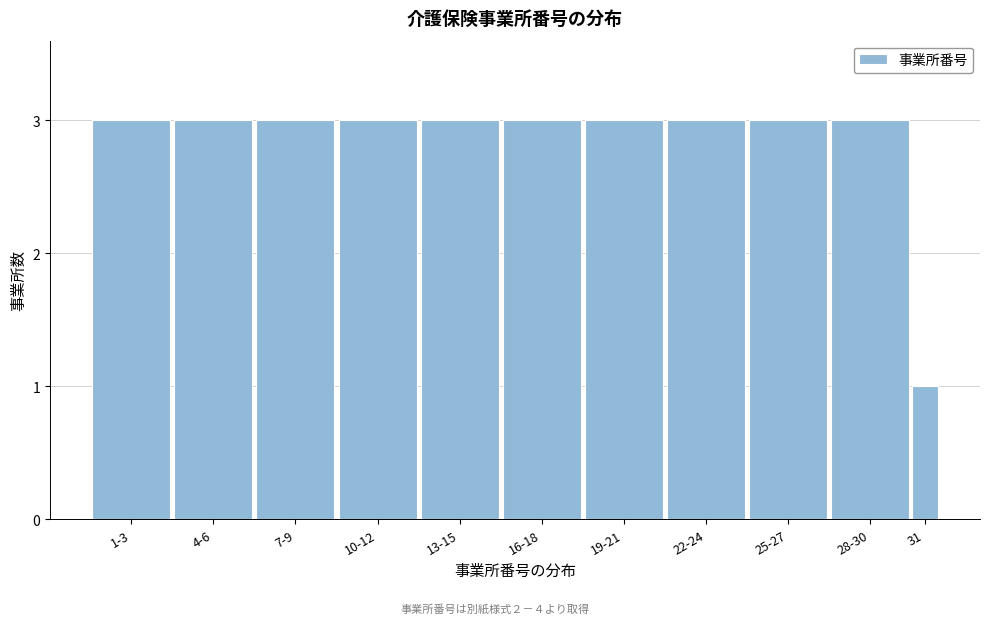

Reading left to right, list all the values displayed in this chart.

3	3	3	3	3	3	3	3	3	3	1